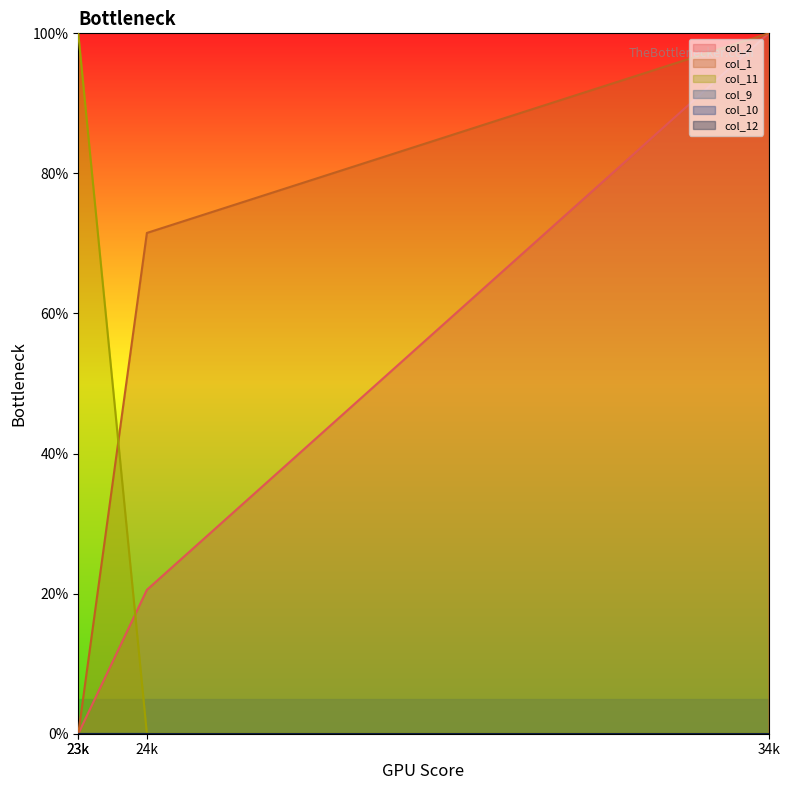

The col_11 series shows 62.1 at 34212. True or false?

False